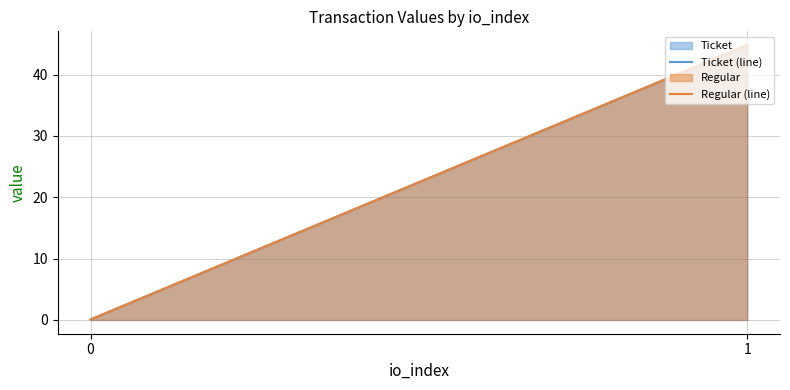

What is the difference between the Ticket (line) values at 0 and 1?

44.7